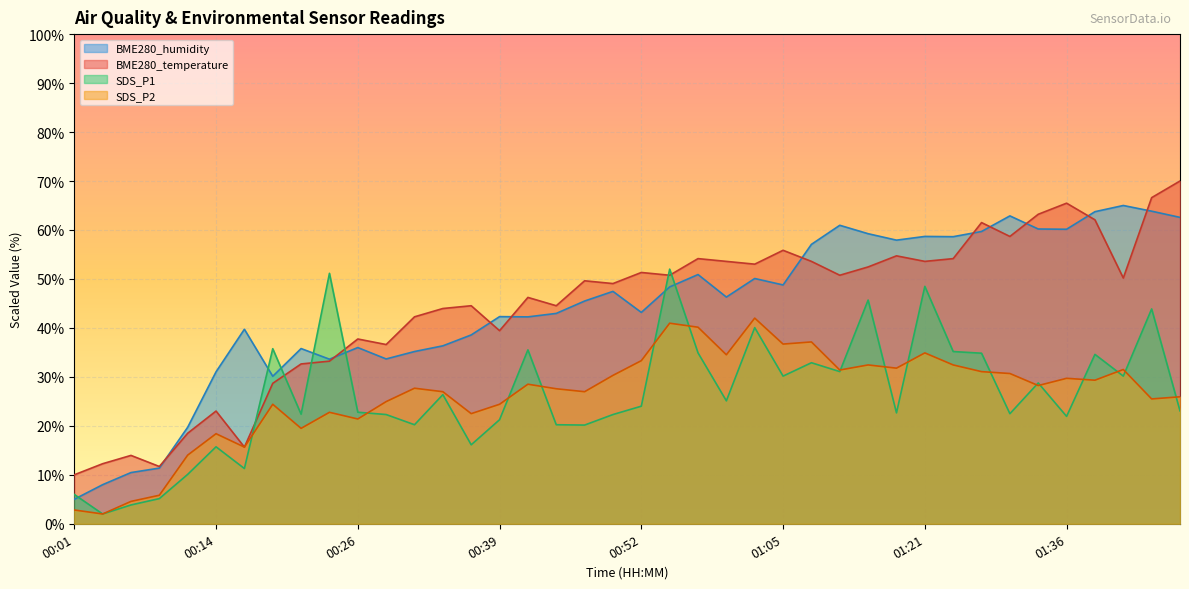

How many interior local peaks does the SDS_P1 series have?

13